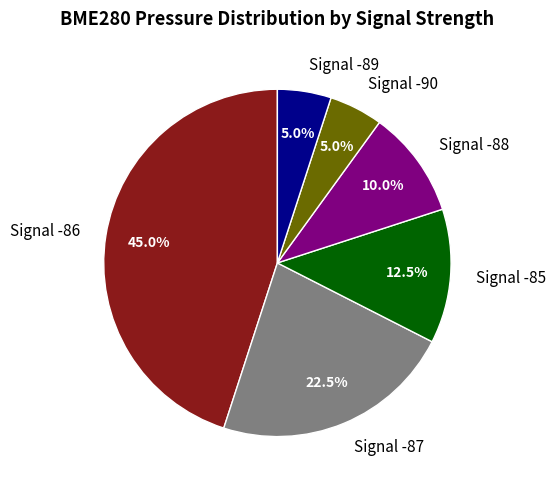

Which slice is the largest?

Signal -86